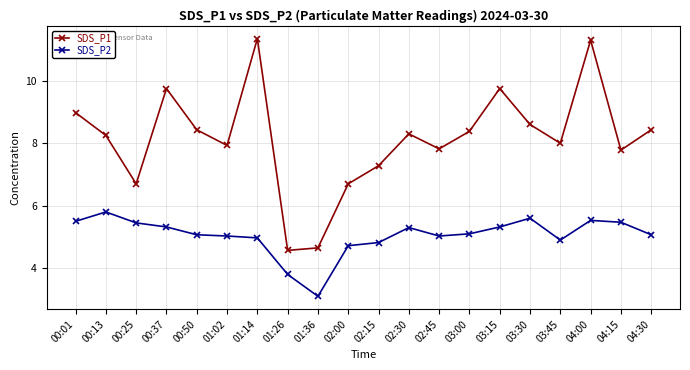

What is the difference between the highest and lowest values at 02:00?

2.0